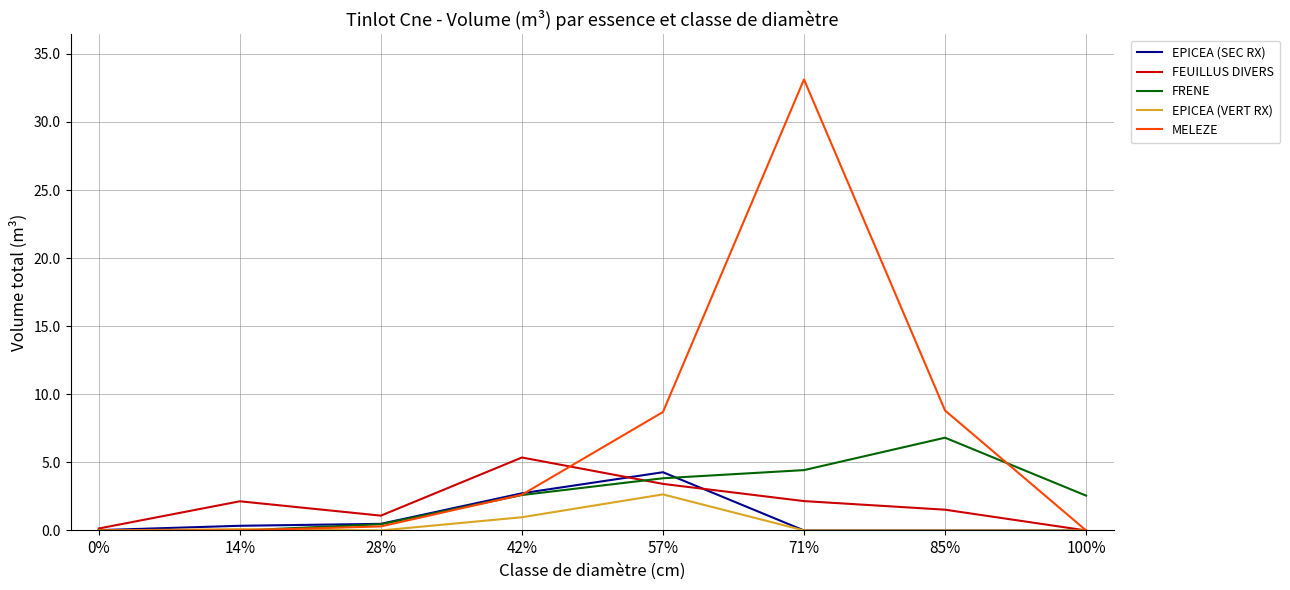

True or false: EPICEA (SEC RX) has more than 2 points higher than both neighbors.

False